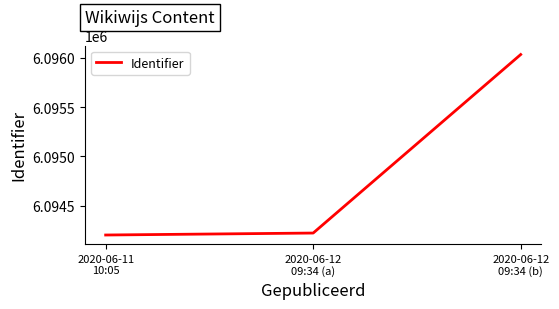

The value at 2020-06-11
10:05 is 10868304. True or false?

False